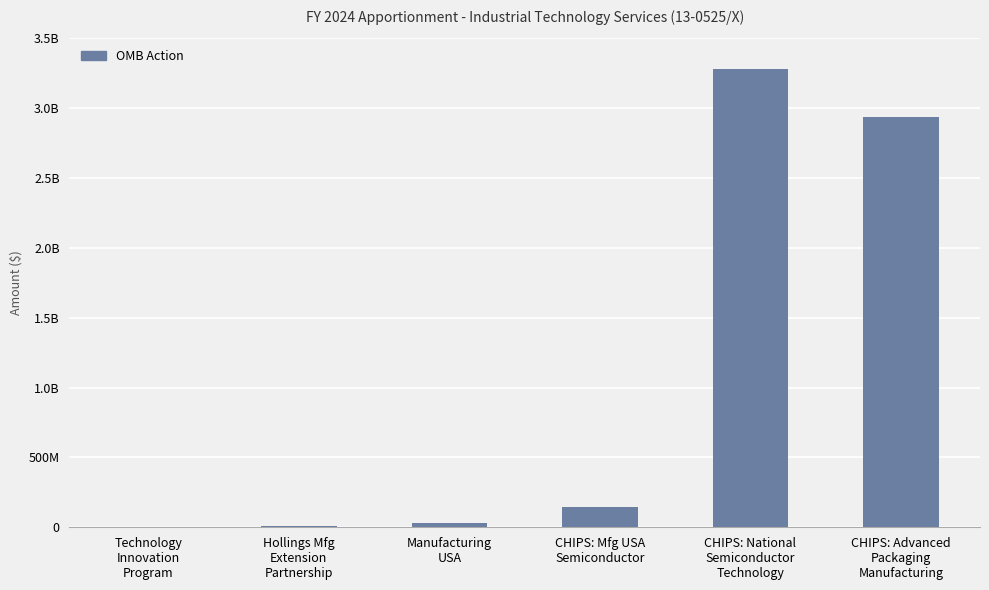

Where is the data nearest to the value 1639108500?

CHIPS: Advanced
Packaging
Manufacturing